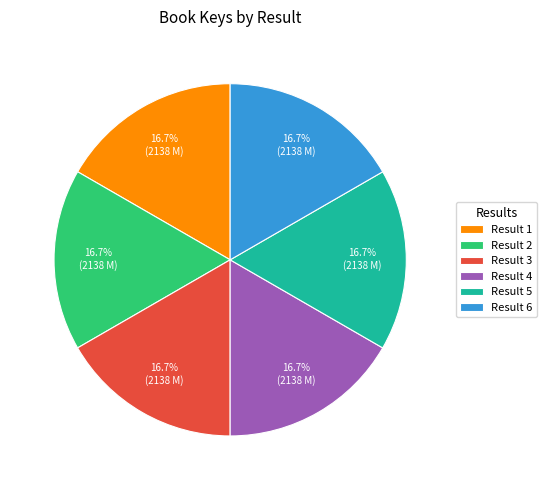

Do Result 4 and Result 3 together represent more than half of the pie?

No